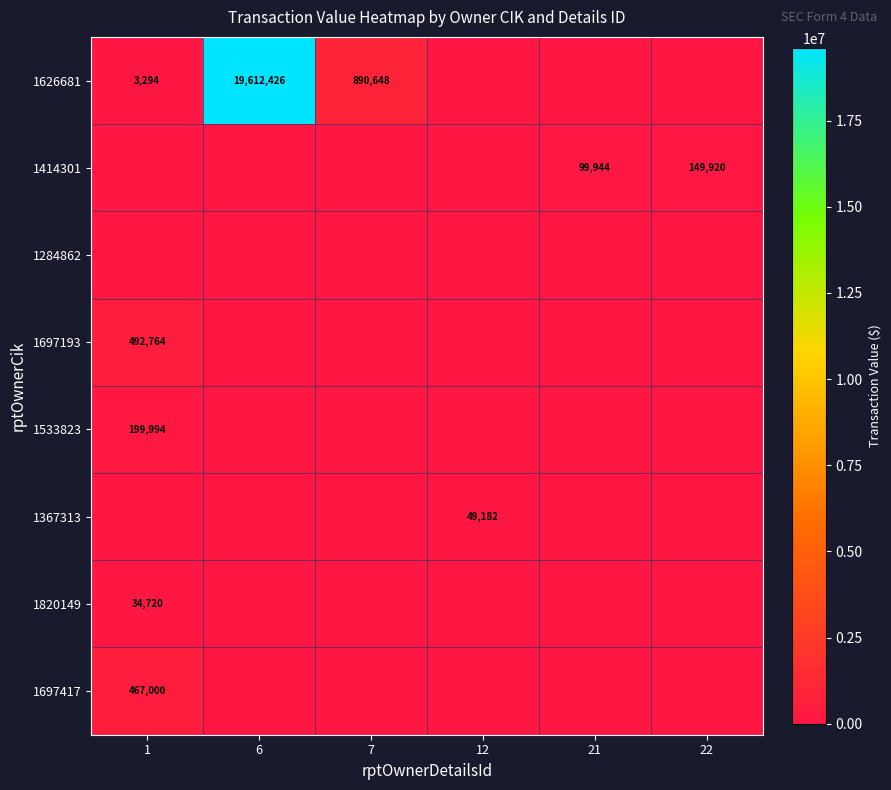

True or false: 1414301 has a value of 103993 at 6.

False